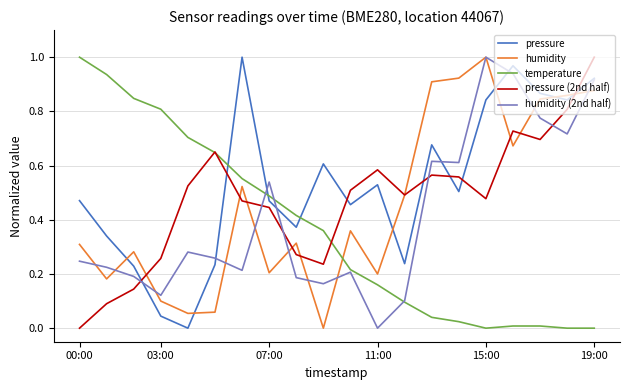

True or false: humidity (2nd half) and pressure cross at least once.

True